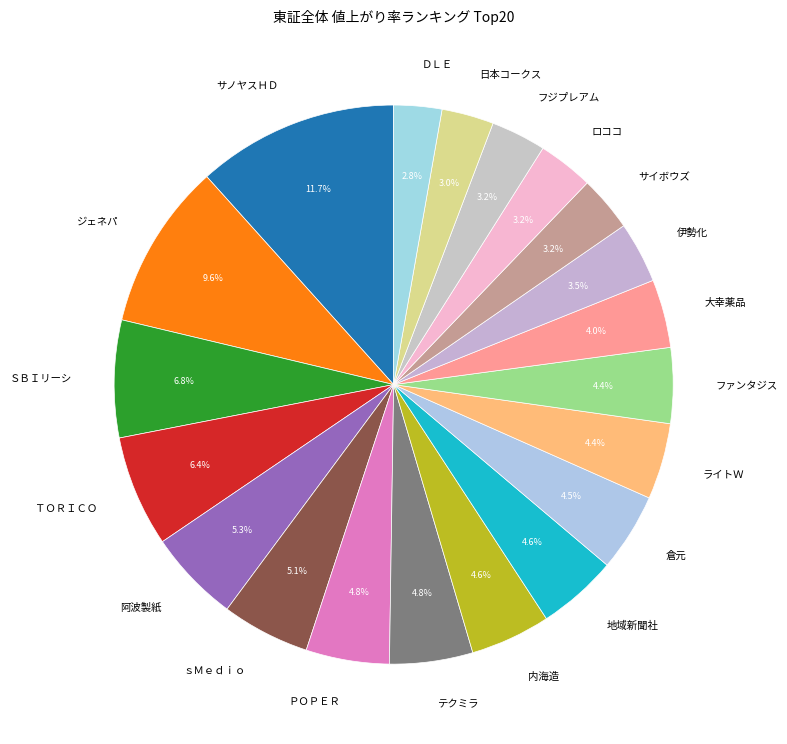

Count the number of slices in the pie.

20